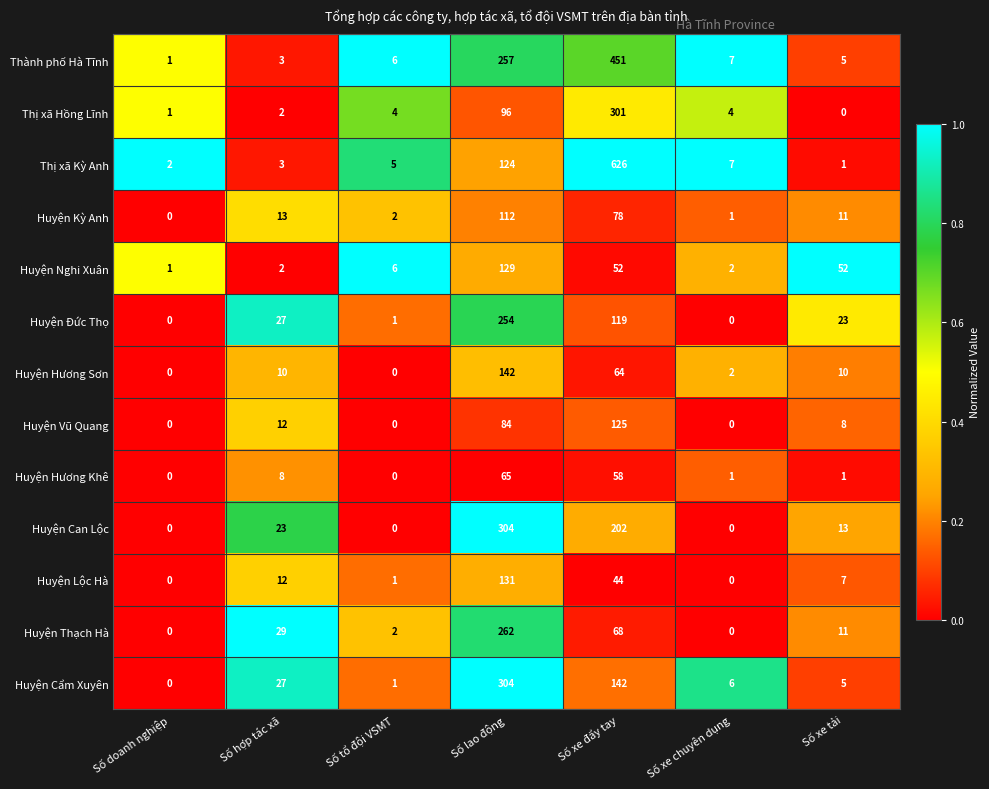

Count the number of categories in the chart.

7